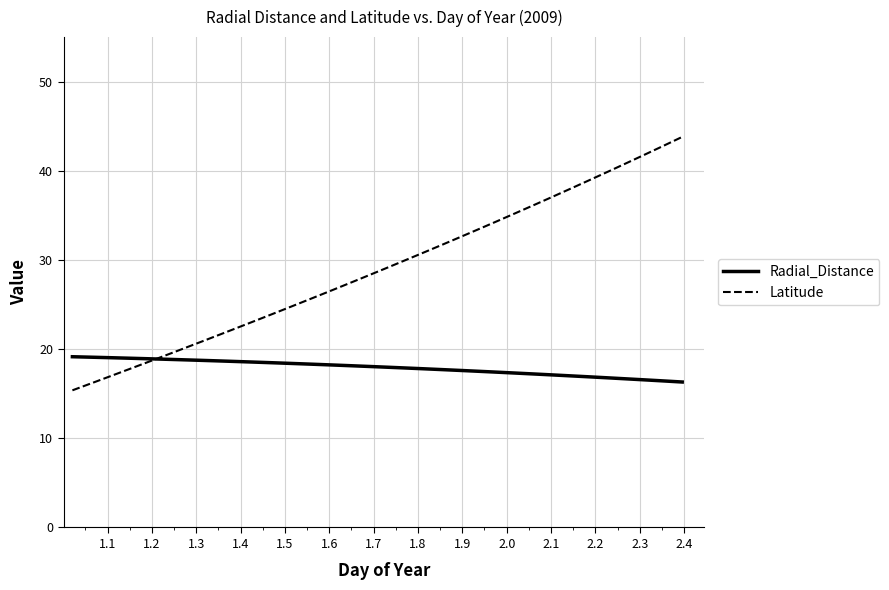

List the series in order of their peak value, highest first.

Latitude, Radial_Distance